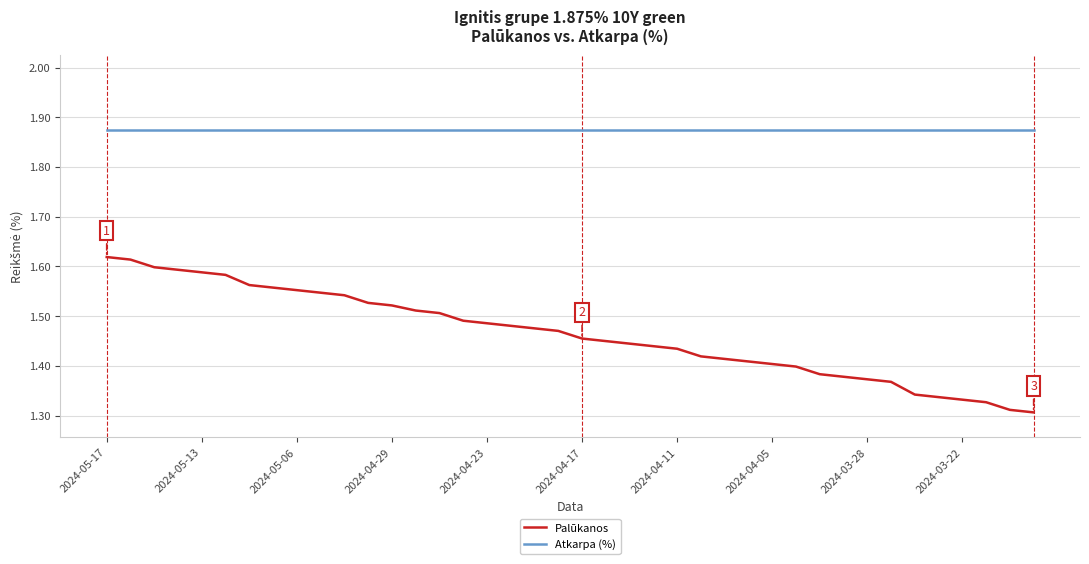

Which series has the largest range (max minus min)?

Palūkanos